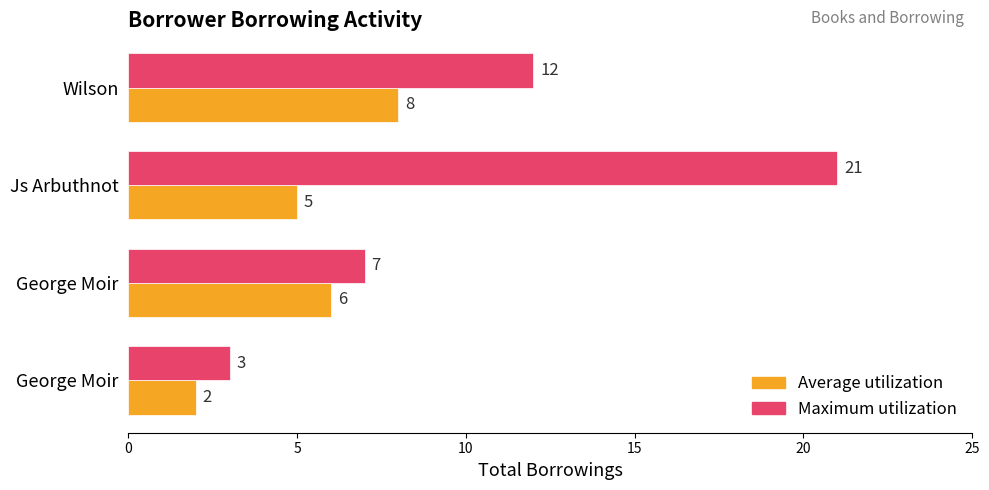

List the series in order of their peak value, lowest first.

Average utilization, Maximum utilization